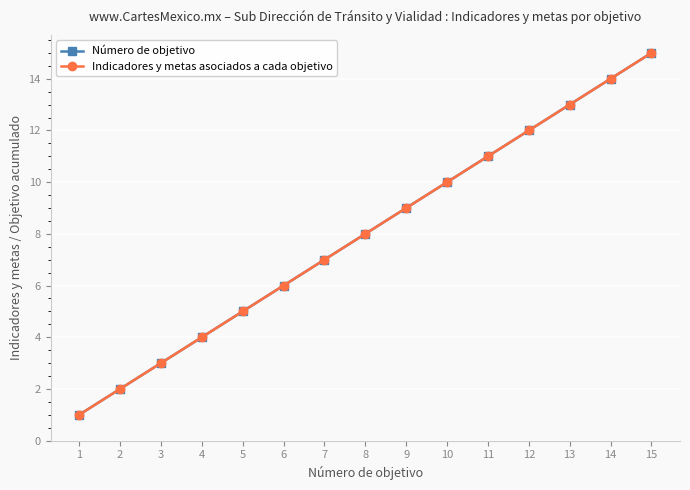

Reading left to right, transcribe all the data shown in this chart.

Número de objetivo: 1	2	3	4	5	6	7	8	9	10	11	12	13	14	15
Indicadores y metas asociados a cada objetivo: 1	2	3	4	5	6	7	8	9	10	11	12	13	14	15